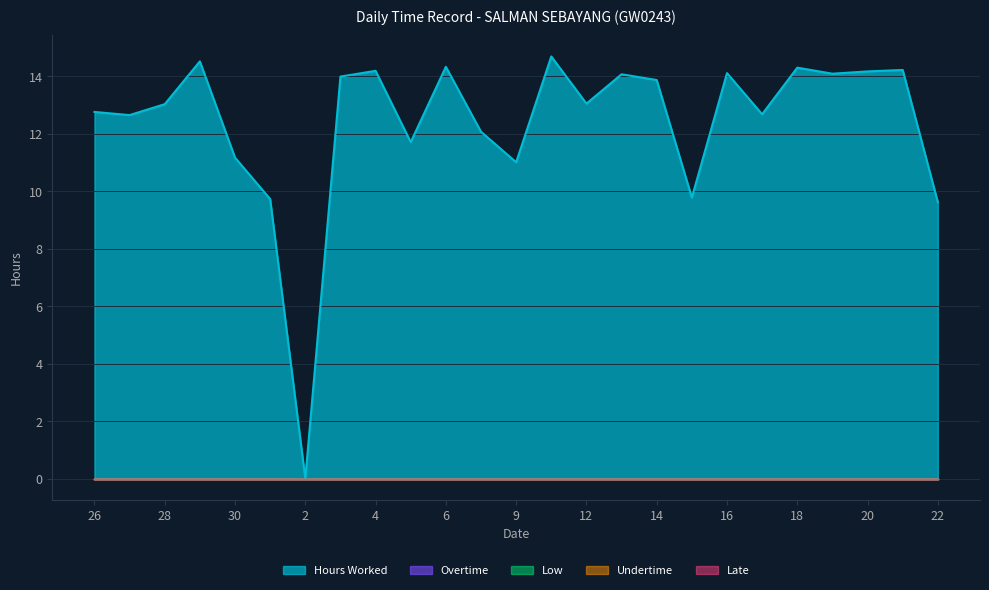

What is the label of the 10th point from the left?

5